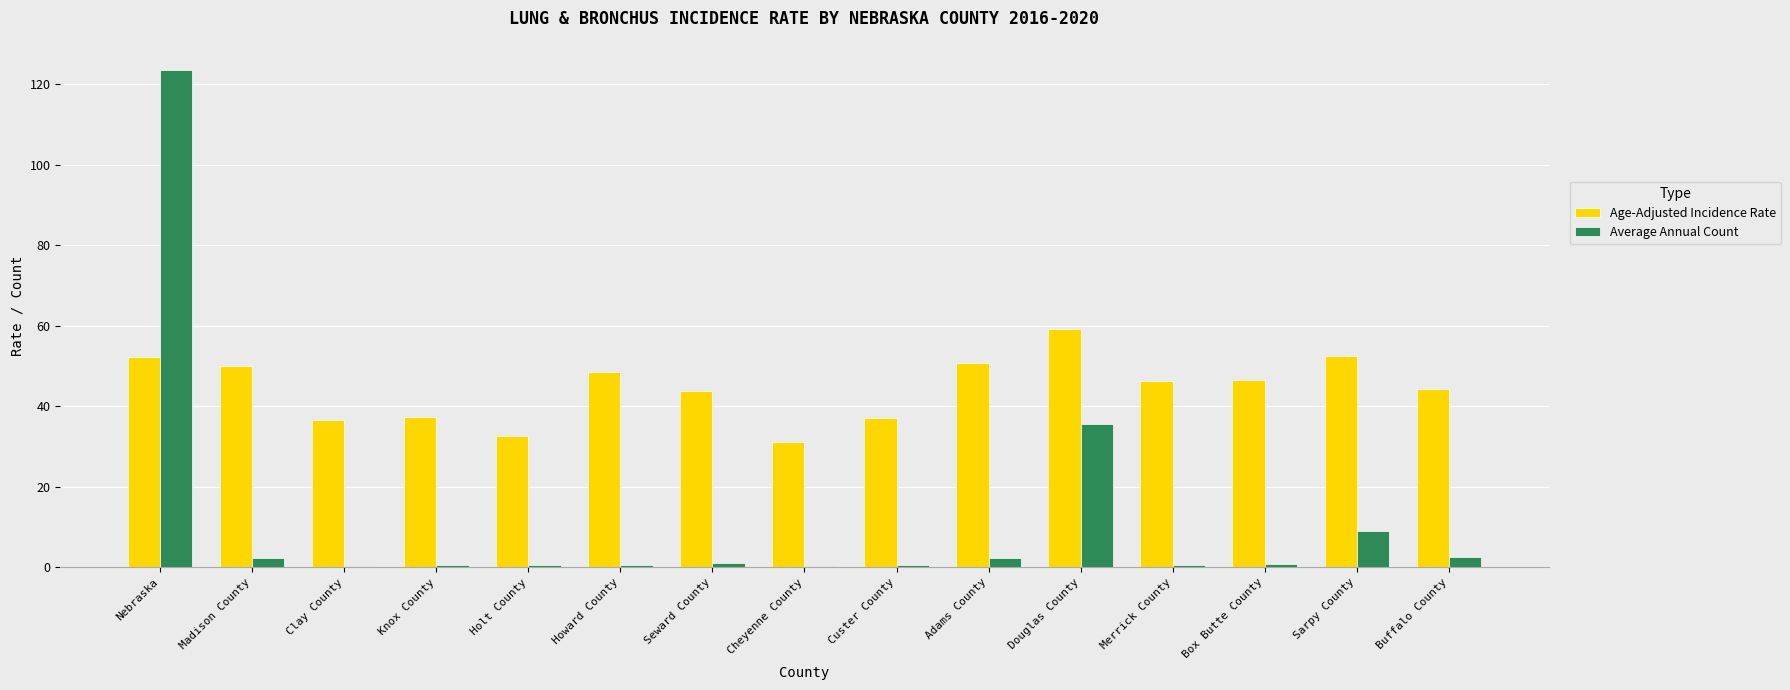

True or false: Age-Adjusted Incidence Rate has a value of 11.8 at Nebraska.

False